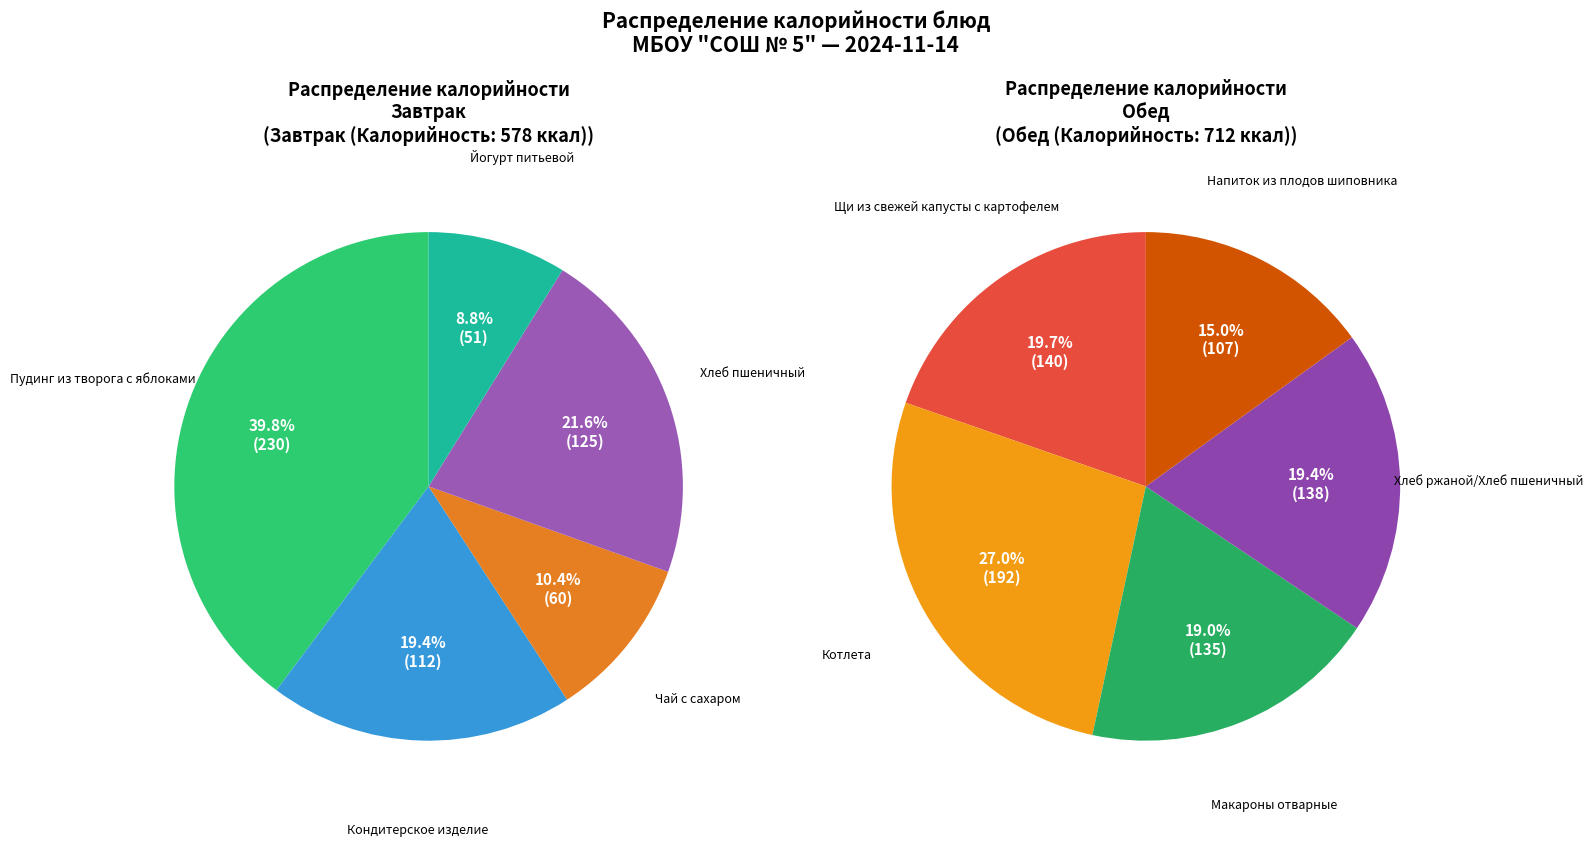

Is there any slice that represents more than half of the pie?

No